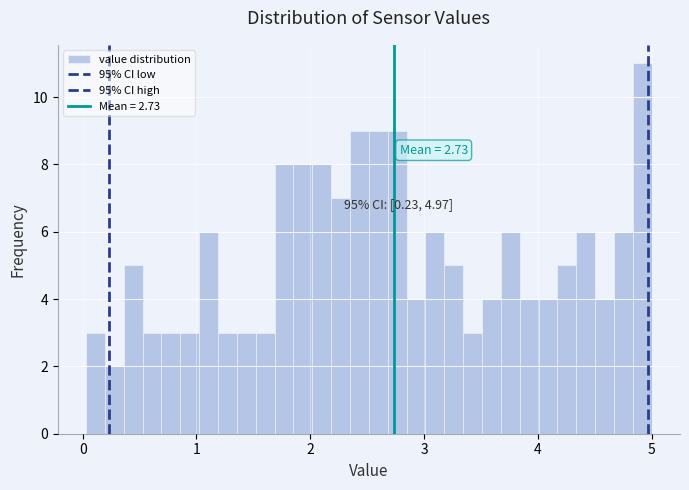

Read against the x-axis, roughly where is the centre of the tallest bar?

4.9